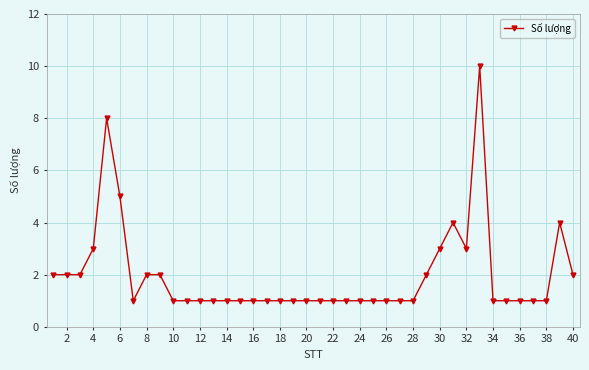

What is the value of the 7th point from the left?

1